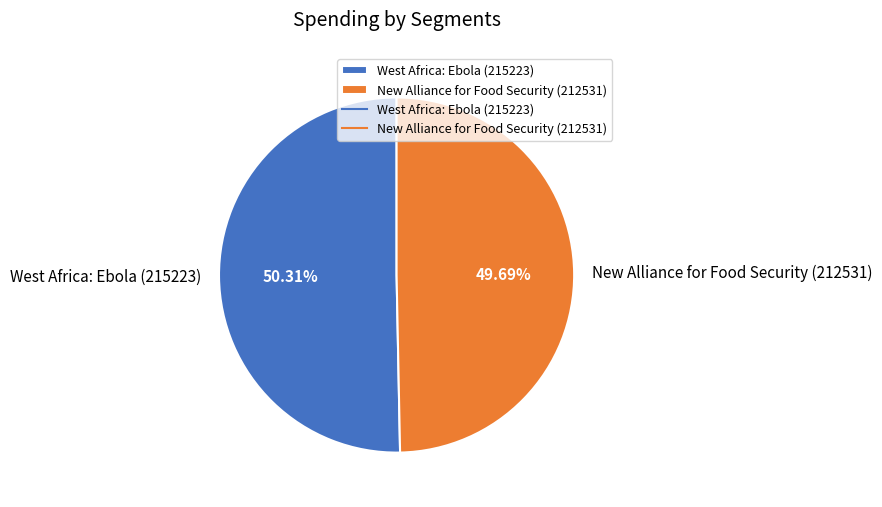

How many segments does this pie chart have?

2